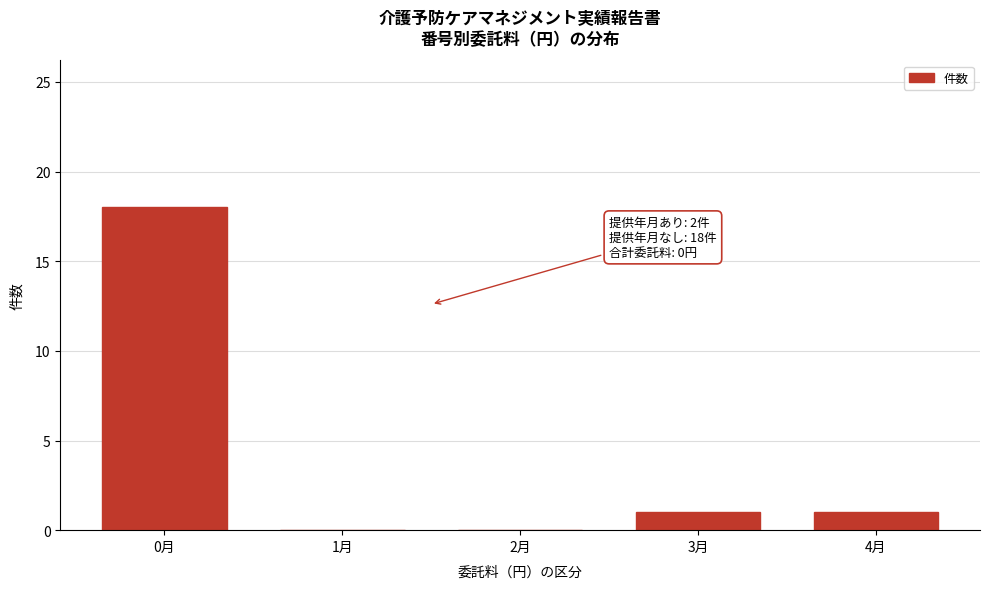

Reading left to right, transcribe all the data shown in this chart.

0月=18	1月=0	2月=0	3月=1	4月=1